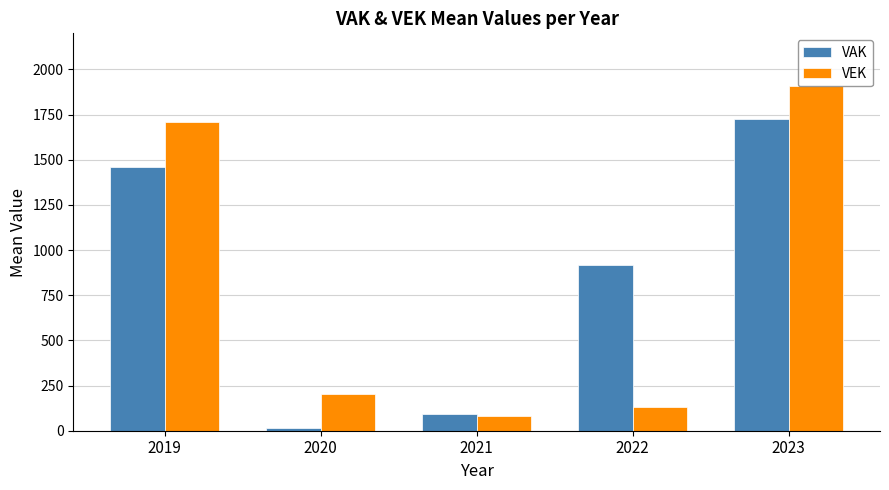

Reading left to right, extract all data points from this chart.

VAK: 1459.5	16.7	92.0	916.6	1723.0
VEK: 1708.5	203.2	83.0	132.0	1911.0